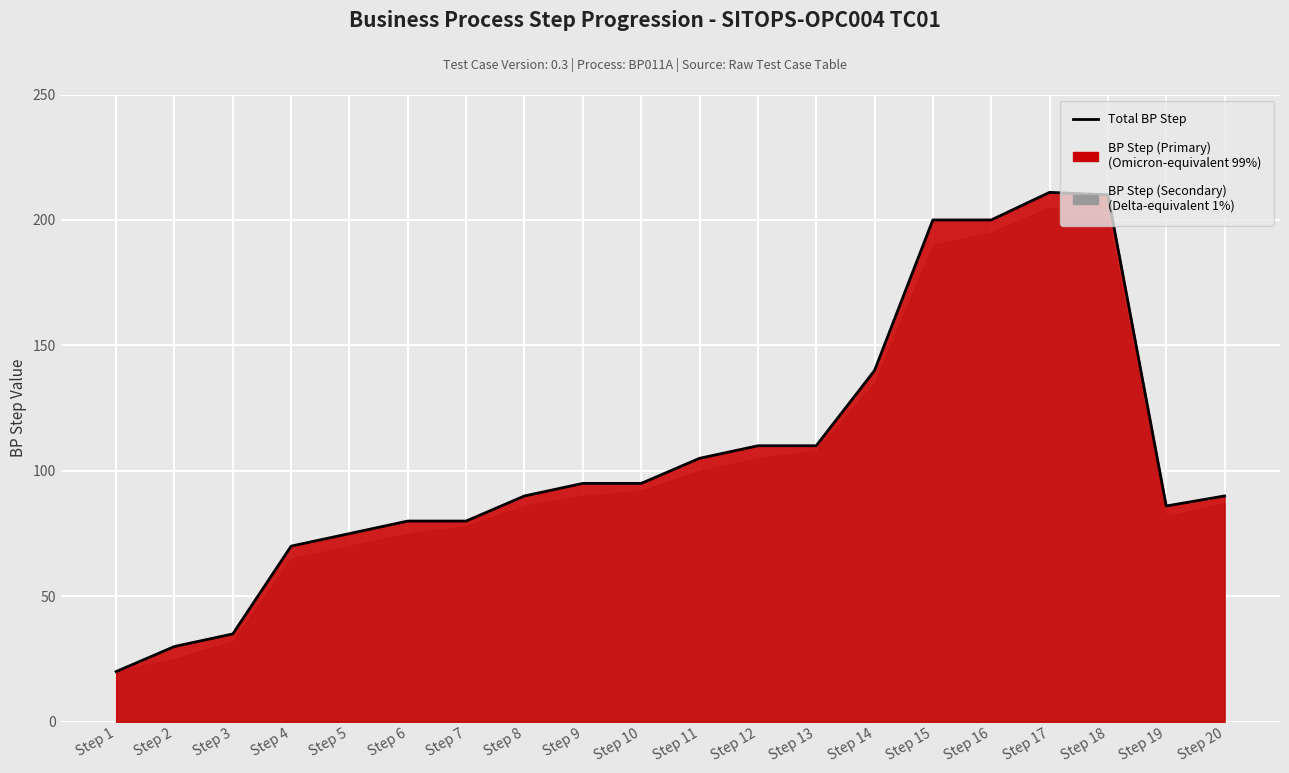

How many interior local peaks (higher than both neighbors) does the data have?

1